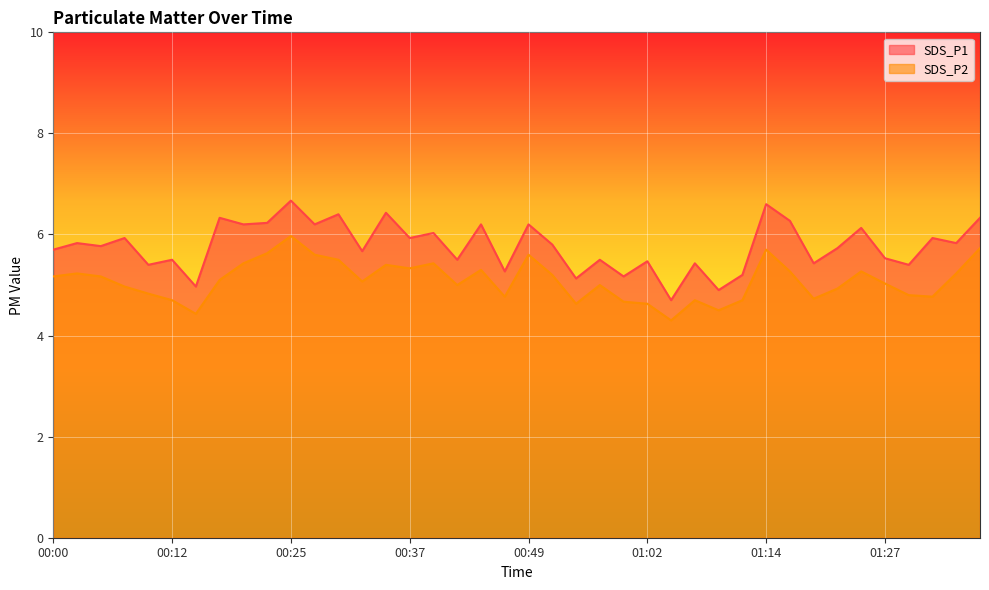

Reading right to left, extract all data points from this chart.

SDS_P1: 01:36=6.3	01:34=5.8	01:31=5.9	01:29=5.4	01:27=5.5	01:24=6.1	01:22=5.7	01:19=5.4	01:17=6.3	01:14=6.6	01:12=5.2	01:09=4.9	01:07=5.4	01:04=4.7	01:02=5.5	00:59=5.2	00:57=5.5	00:55=5.1	00:52=5.8	00:49=6.2	00:47=5.3	00:45=6.2	00:42=5.5	00:40=6.0	00:37=5.9	00:35=6.4	00:32=5.7	00:30=6.4	00:27=6.2	00:25=6.7	00:22=6.2	00:20=6.2	00:17=6.3	00:15=5.0	00:12=5.5	00:10=5.4	00:07=5.9	00:05=5.8	00:02=5.8	00:00=5.7
SDS_P2: 01:36=5.7	01:34=5.2	01:31=4.8	01:29=4.8	01:27=5.0	01:24=5.3	01:22=4.9	01:19=4.7	01:17=5.3	01:14=5.7	01:12=4.7	01:09=4.5	01:07=4.7	01:04=4.3	01:02=4.6	00:59=4.7	00:57=5.0	00:55=4.6	00:52=5.2	00:49=5.6	00:47=4.8	00:45=5.3	00:42=5.0	00:40=5.4	00:37=5.3	00:35=5.4	00:32=5.1	00:30=5.5	00:27=5.6	00:25=6.0	00:22=5.6	00:20=5.4	00:17=5.1	00:15=4.4	00:12=4.7	00:10=4.8	00:07=5.0	00:05=5.2	00:02=5.2	00:00=5.2